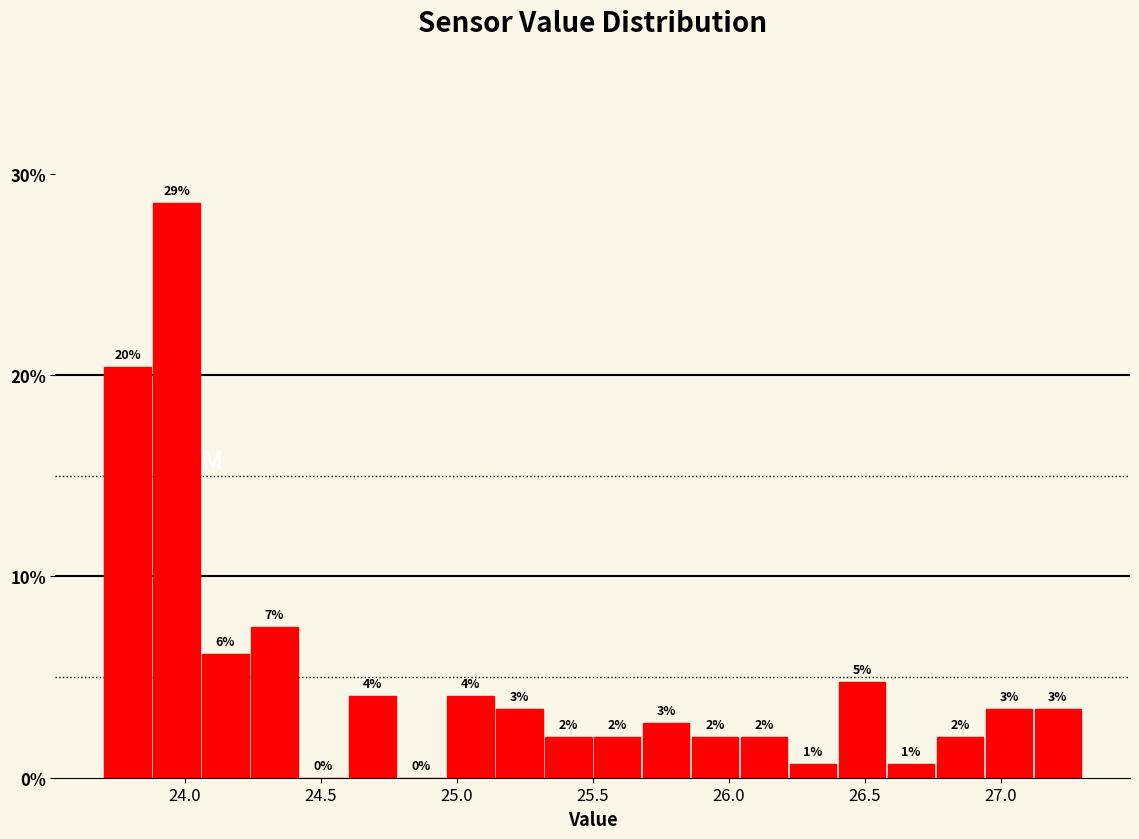

Around what value on the x-axis is the tallest bar? Give the approximate position of its centre, as read against the axis.

23.95